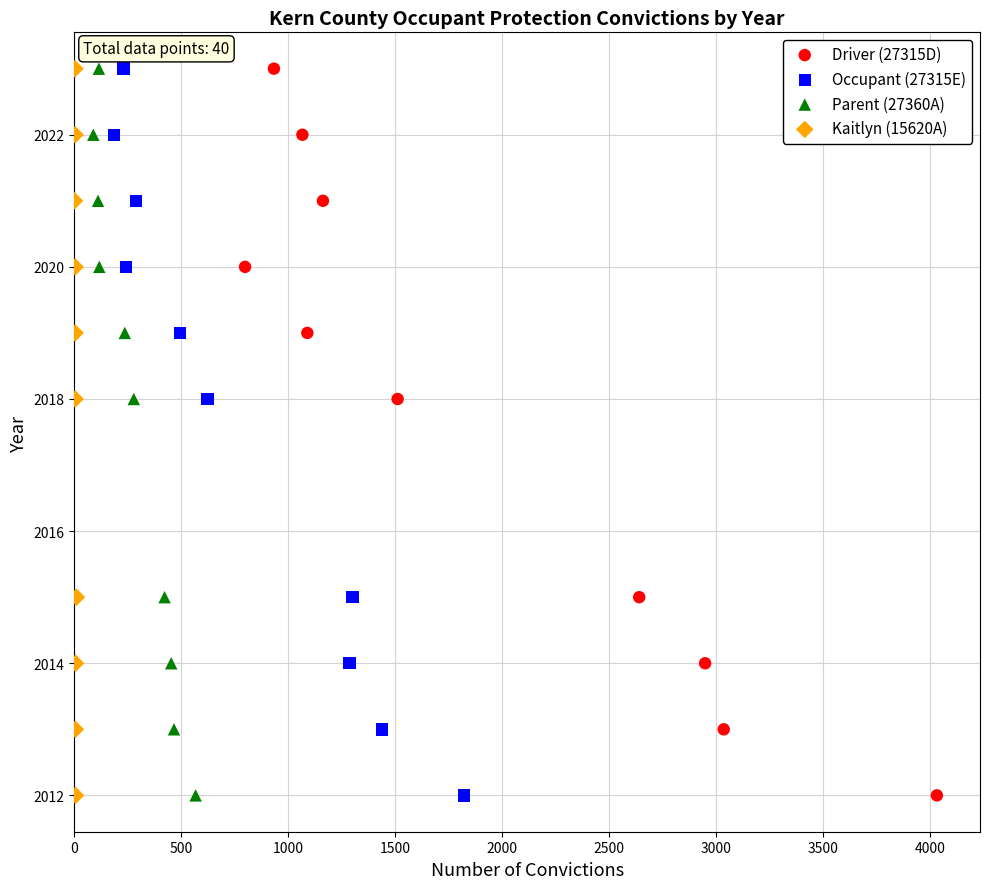

What are all the series names shown in the legend?

Driver (27315D), Occupant (27315E), Parent (27360A), Kaitlyn (15620A)